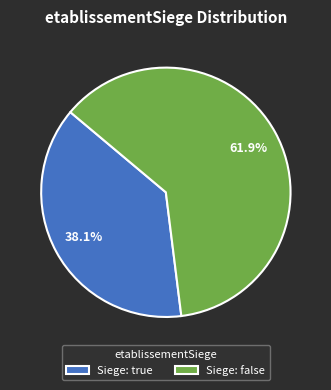

Which slice represents more than half of the pie?

Siege: false